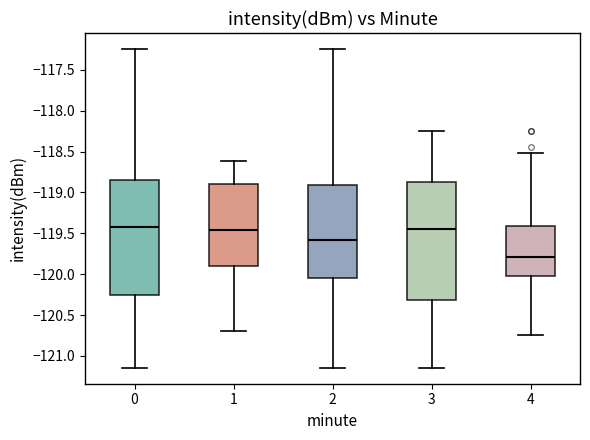

Reading left to right, transcribe this box plot: for each box, give where its median line is, the range the box spans, and where its two whiskers end, as read against the y-axis. The values are not printed on the chart, so give them approximately, as read against the axis.

0: median -119.40, box -120.25 to -118.85, whiskers -121.15 to -117.25
1: median -119.45, box -119.90 to -118.90, whiskers -120.70 to -118.60
2: median -119.60, box -120.05 to -118.90, whiskers -121.15 to -117.25
3: median -119.45, box -120.30 to -118.85, whiskers -121.15 to -118.25
4: median -119.80, box -120.05 to -119.40, whiskers -120.75 to -118.50